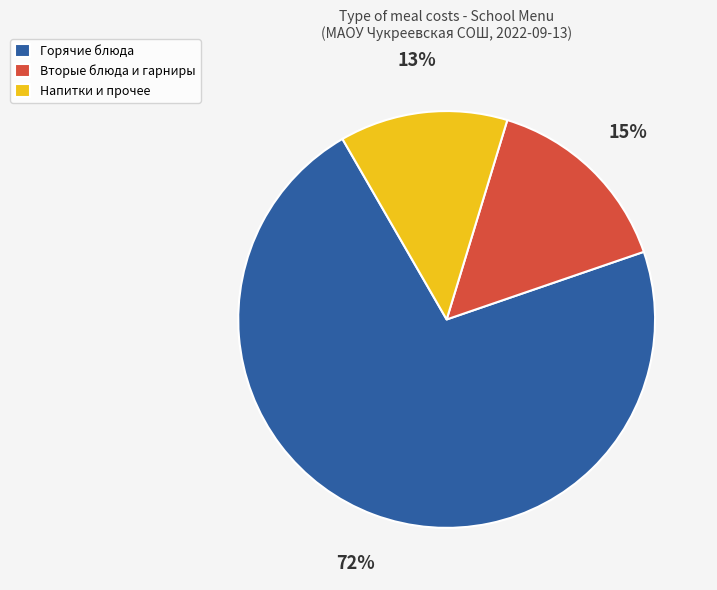

Which slice is the smallest?

Напитки и прочее